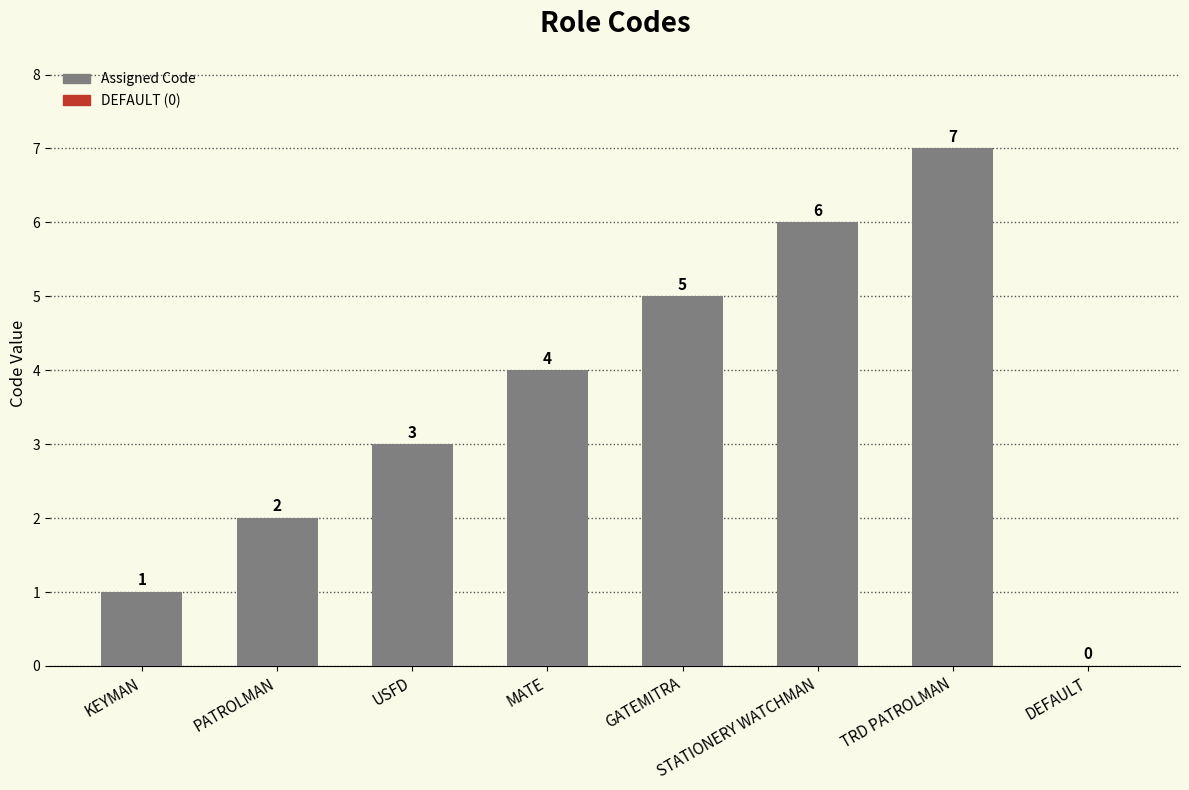

How many data points does each series have?

8